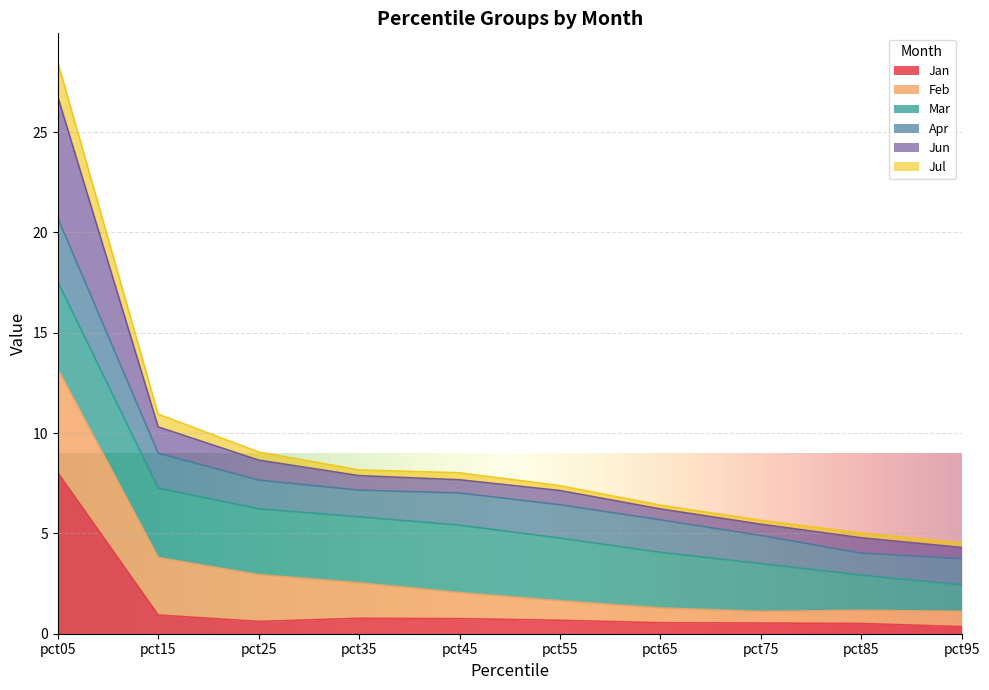

What is the total value across all series at pct15?

10.9